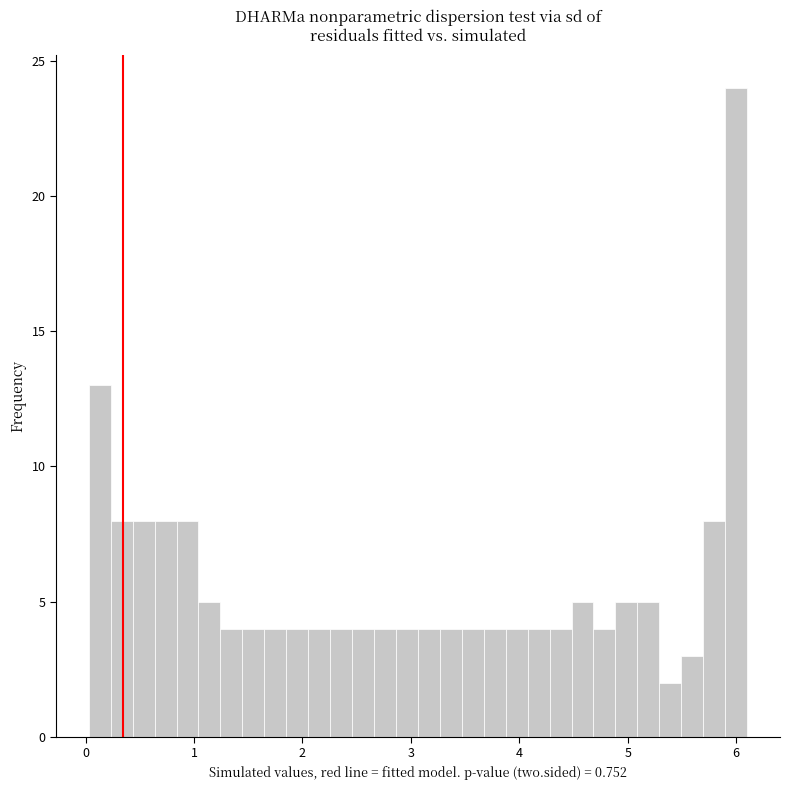

Around what value on the x-axis is the tallest bar? Give the approximate position of its centre, as read against the axis.

6.0